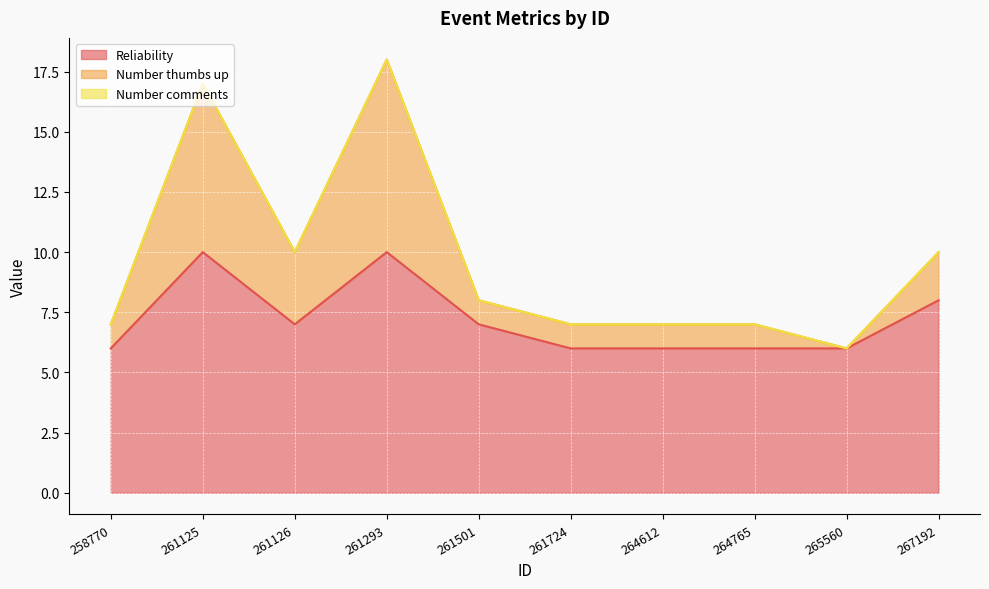

At 265560, list the series in order from largest to smallest.

Reliability, Number thumbs up